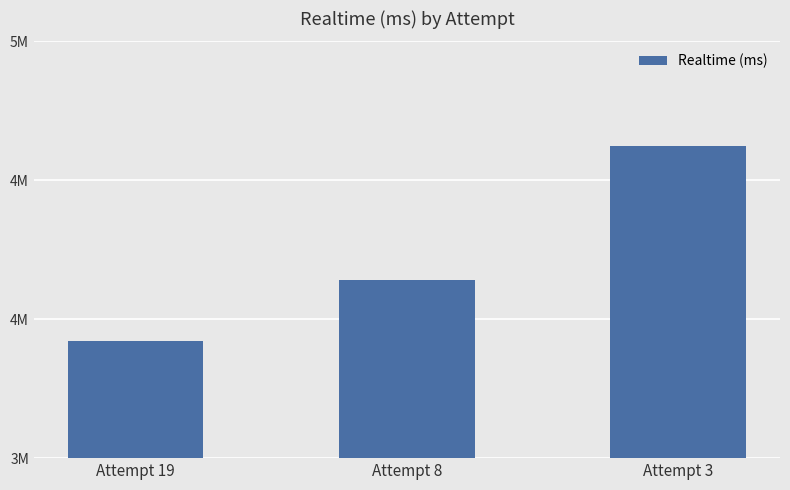

What value does the data have at Attempt 19, to the nearest 100?

3923100